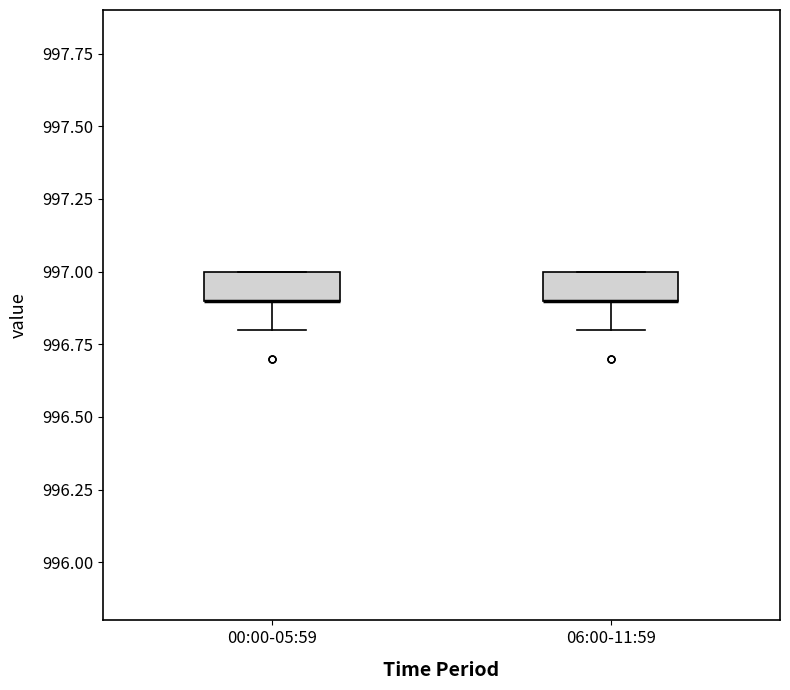

Reading left to right, read every box against the y-axis: the position of its median line, the range the box covers, and the ends of its whiskers. The values are not printed on the chart, so give them approximately, as read against the axis.

00:00-05:59: median 996.9 (drawn on the box's lower edge), box 996.9 to 997.0, whiskers 996.8 to 997.0
06:00-11:59: median 996.9 (drawn on the box's lower edge), box 996.9 to 997.0, whiskers 996.8 to 997.0